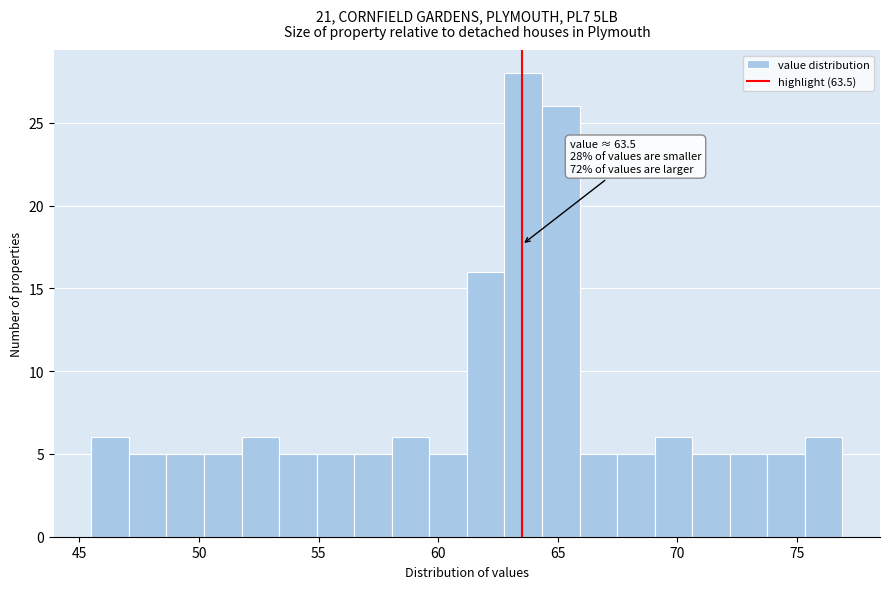

Around what value on the x-axis is the tallest bar? Give the approximate position of its centre, as read against the axis.

63.5